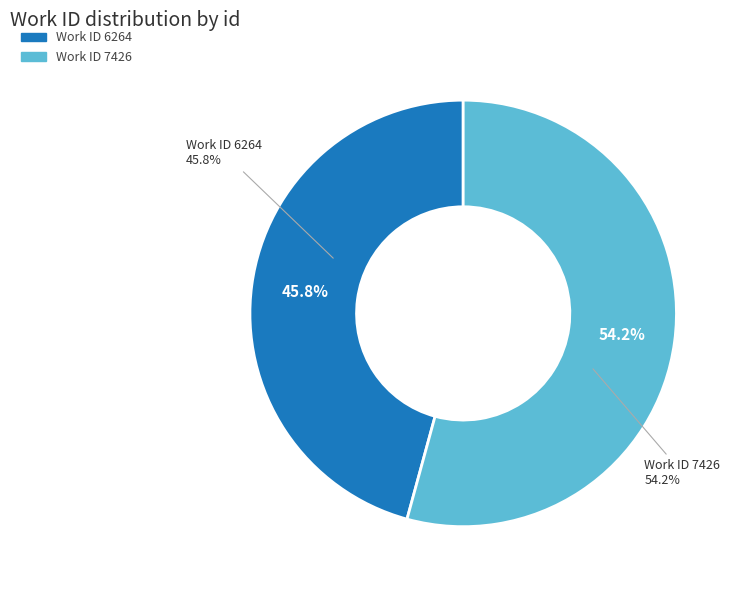

Which category has the smallest portion of the pie?

6264